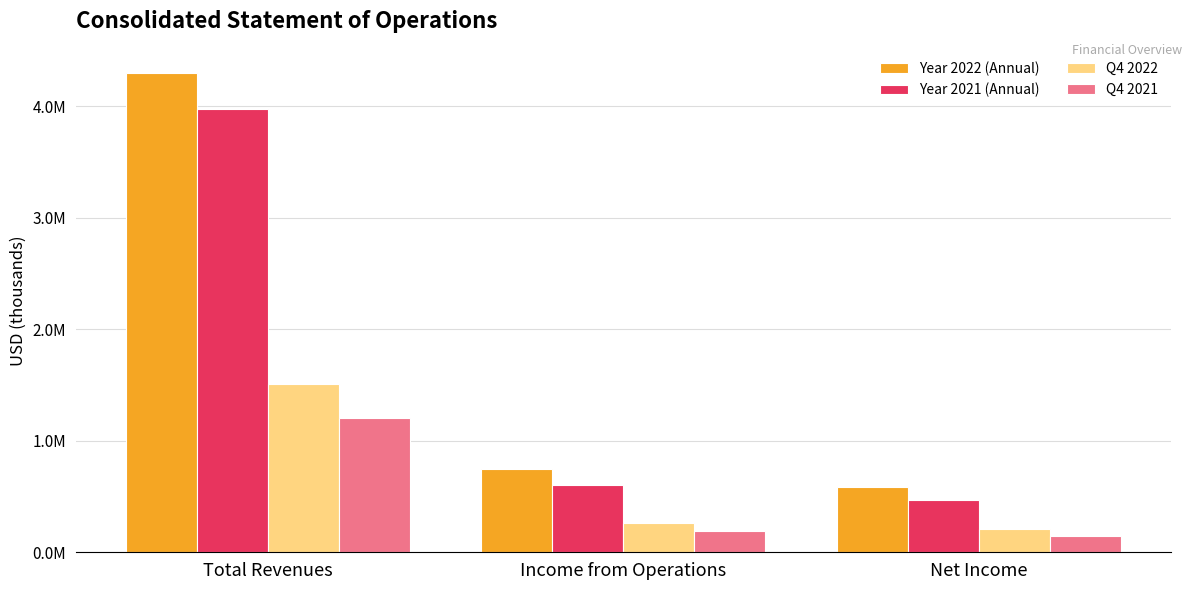

Does the chart contain stacked bars?

No